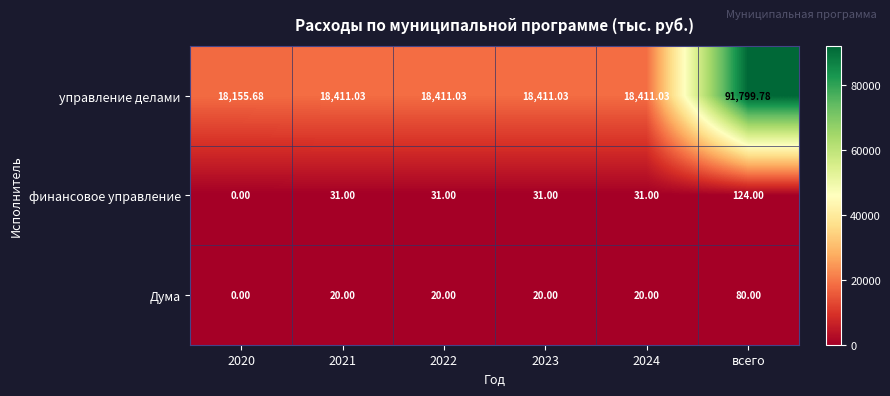

Which series has the widest spread of values?

управление делами